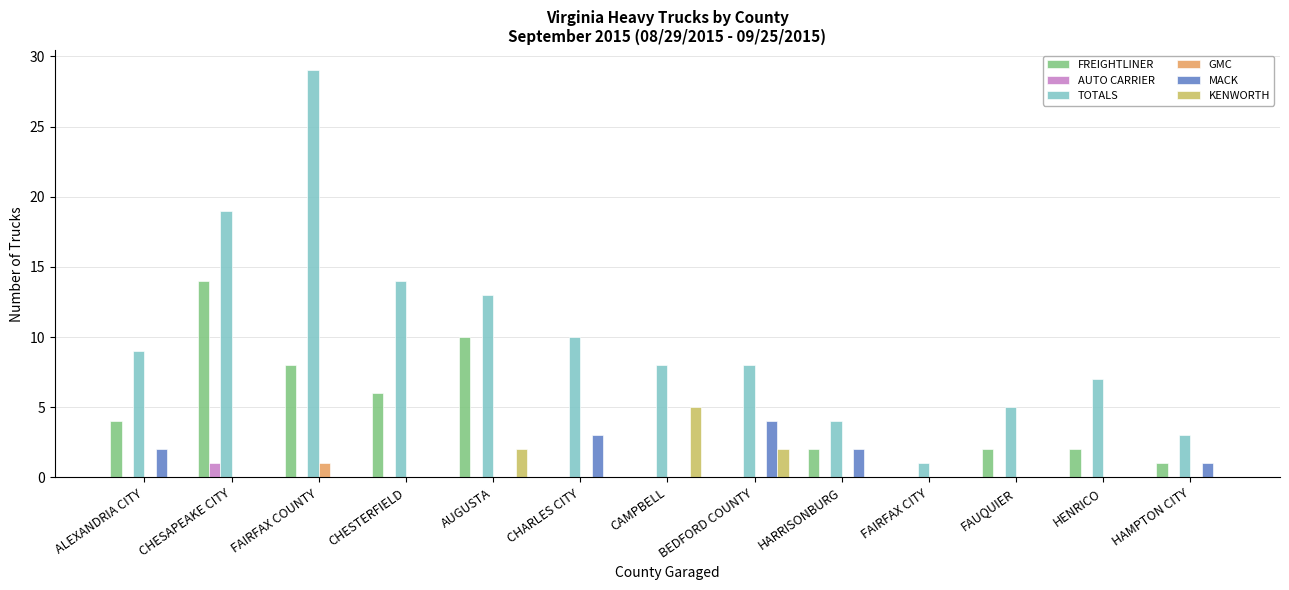

How many series are shown in this chart?

6